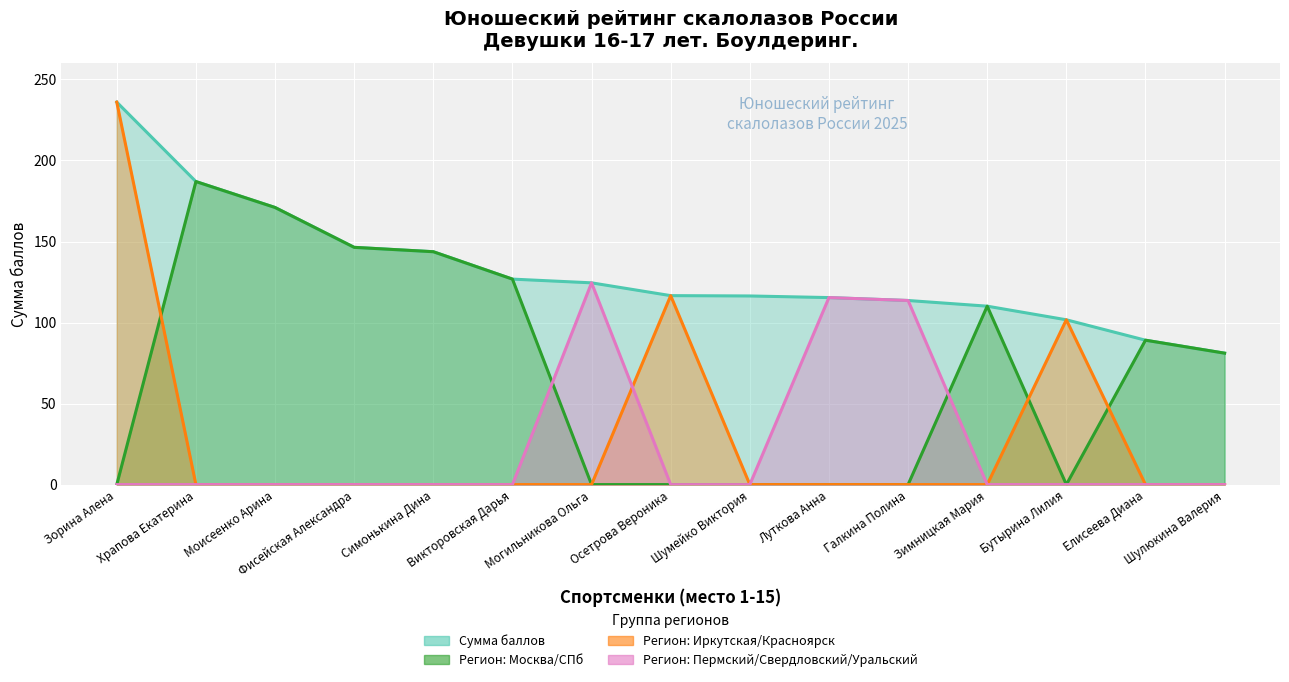

What is the average value of the Регион: Москва/СПб series?

70.3